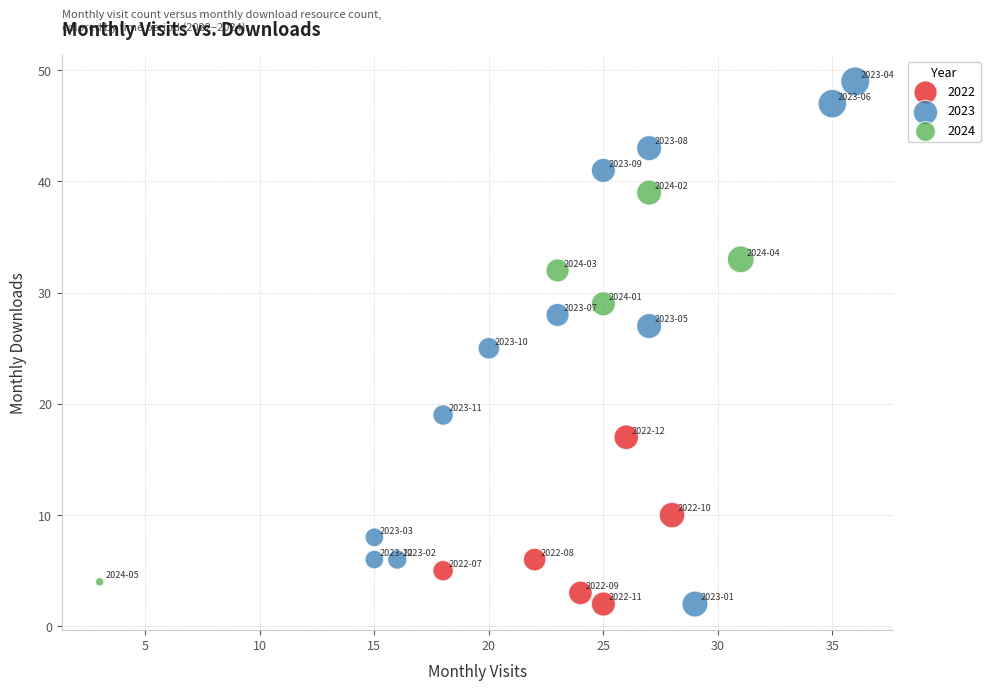

Which series has the largest Y range (max minus min)?

2023